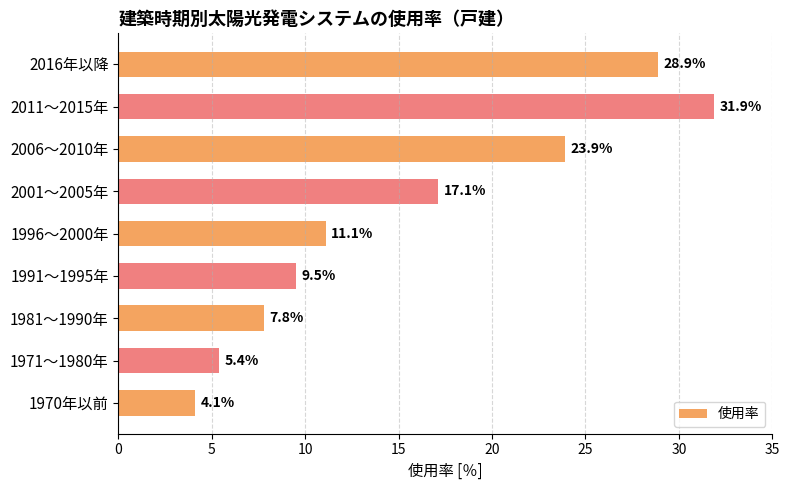

The chart shows a value of 55.5 at 2011～2015年. True or false?

False